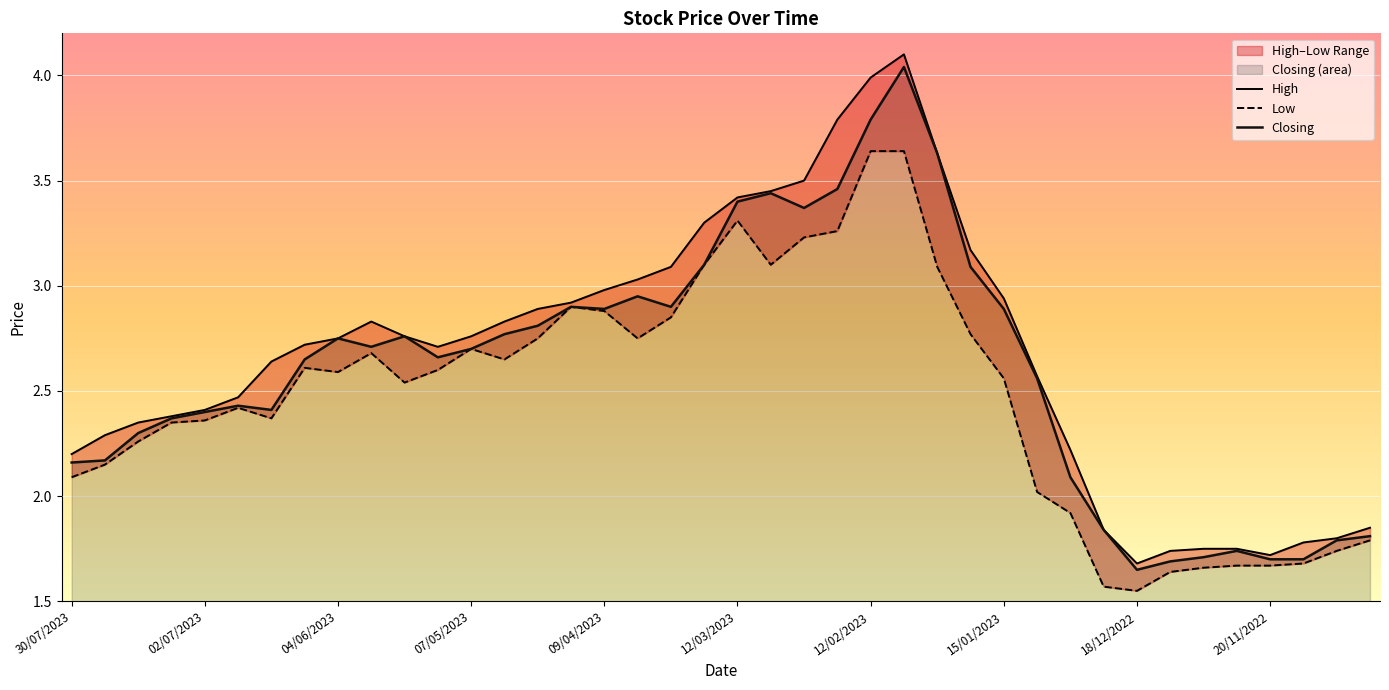

Which series has the widest spread of values?

High